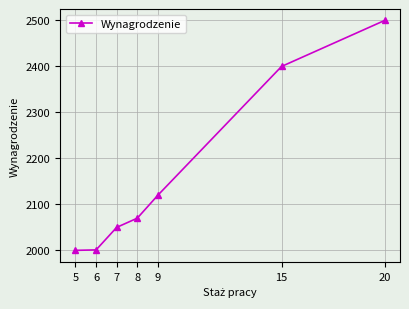

The value at 8 is 2070. True or false?

True